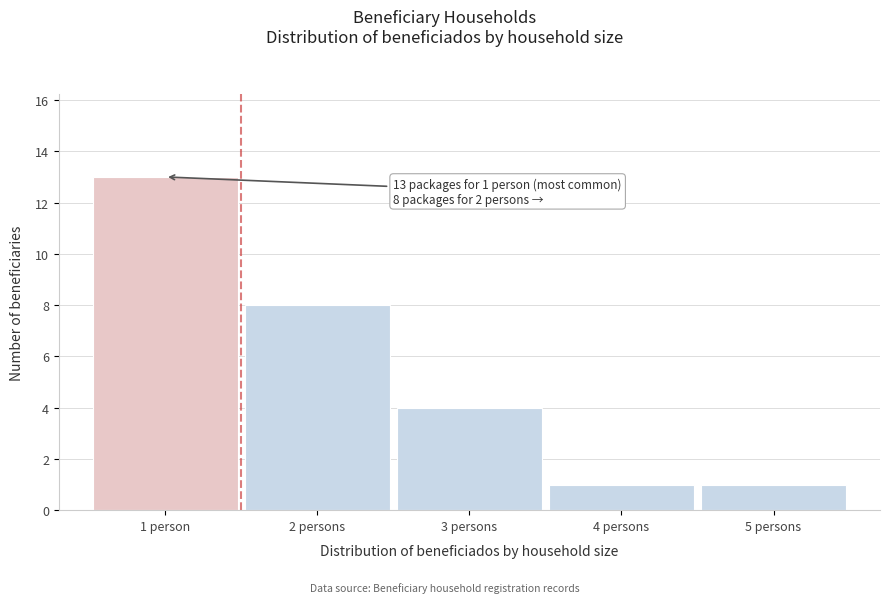

Reading right to left, transcribe all the data shown in this chart.

1	1	4	8	13